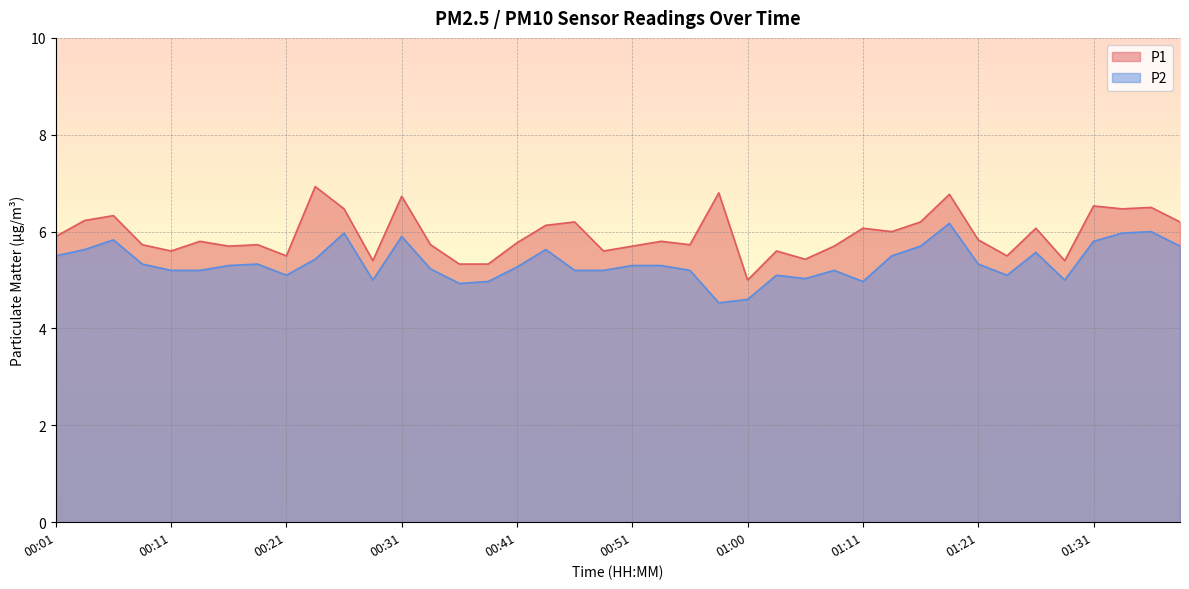

What position from the left is 00:03?

2